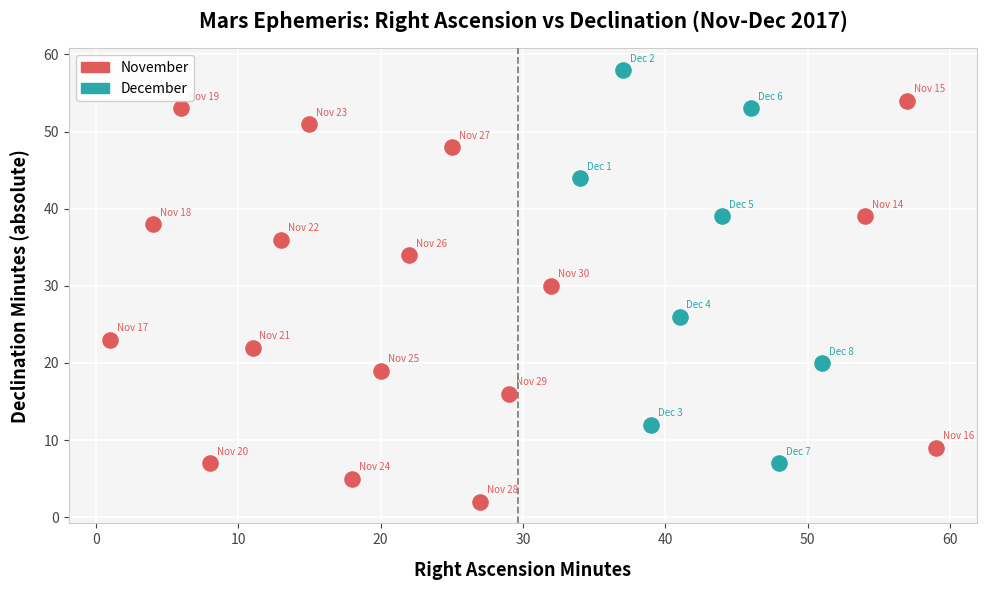

Which series contains the highest Y value?

December